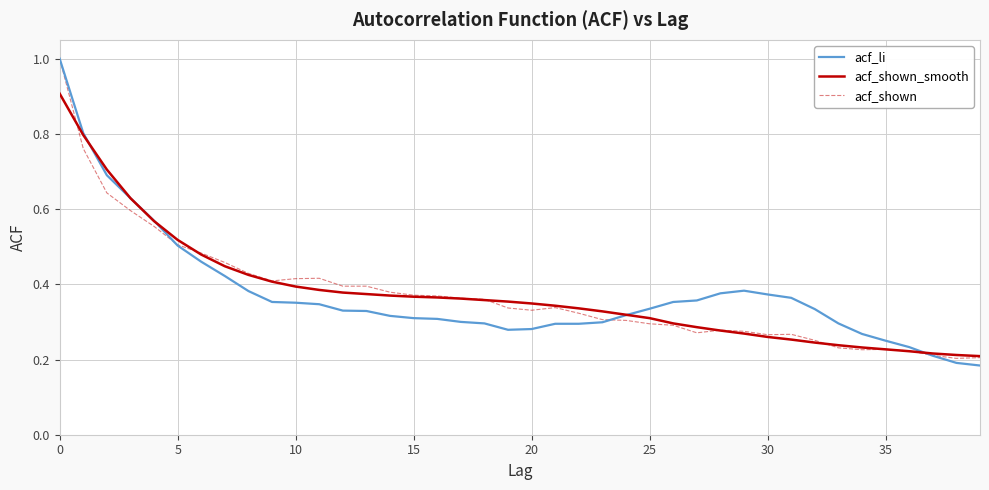

Which series has the largest range (max minus min)?

acf_li